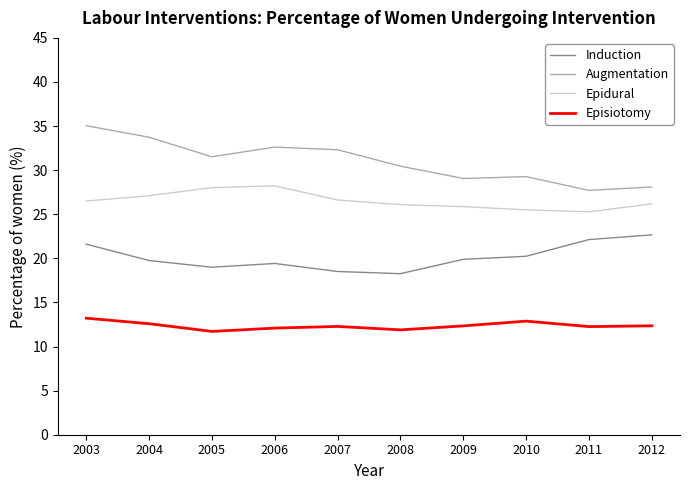

Where is the first local minimum for Episiotomy?

2005